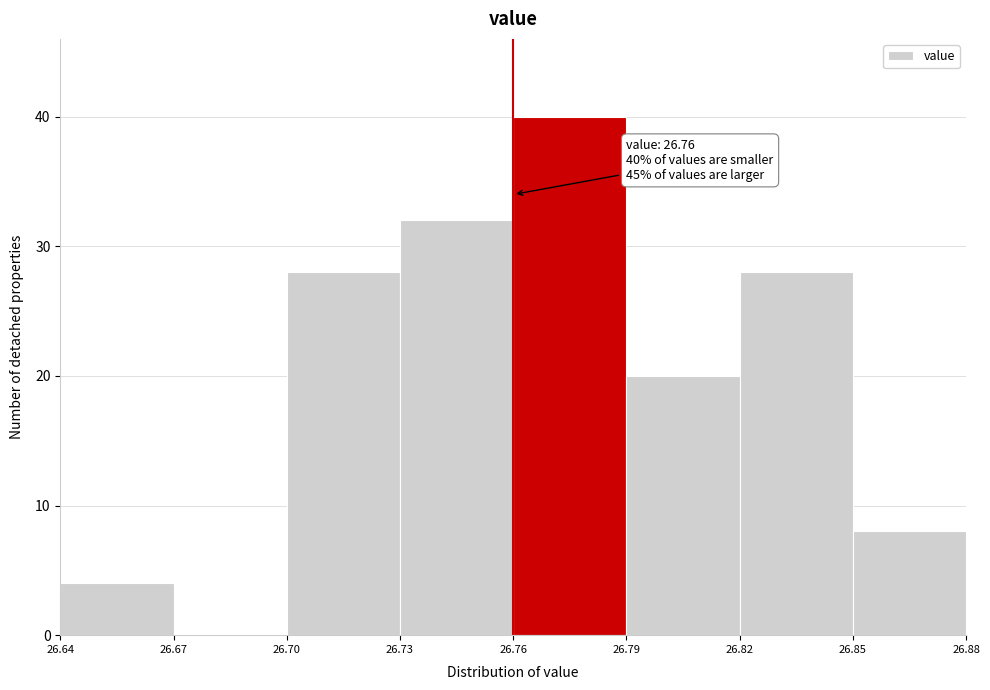

Which range on the x-axis has the tallest bar?

26.76 to 26.79